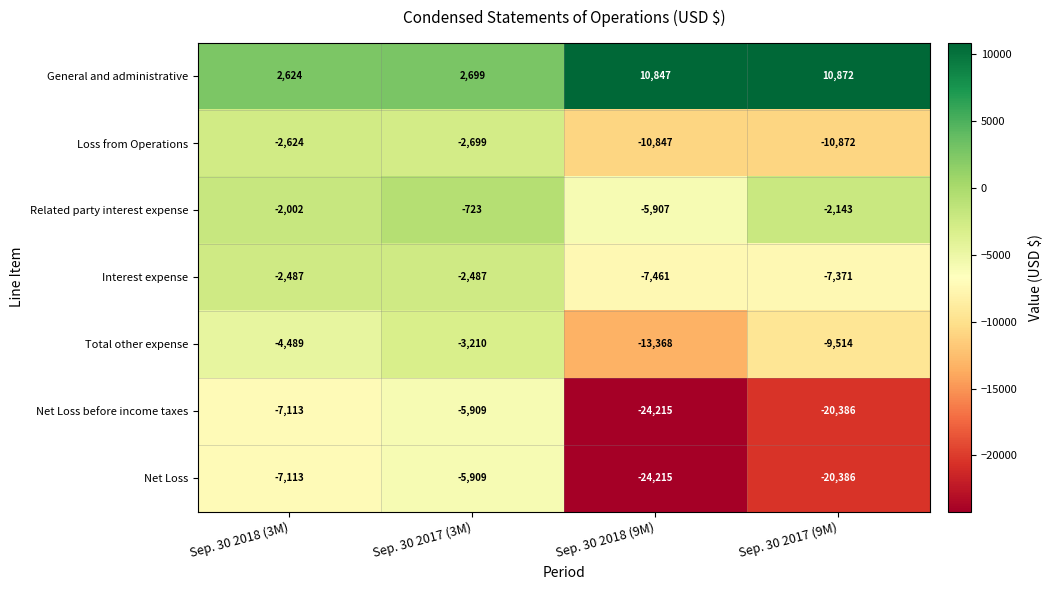

How many values in the Total other expense series are below -4489?

2